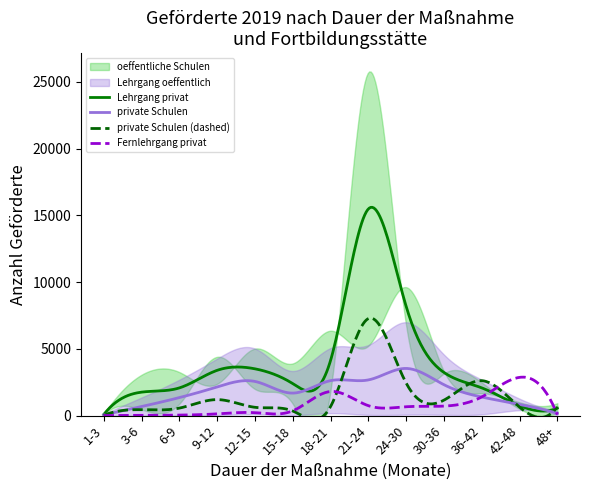

At which category is the sum across all series the highest?

21-24